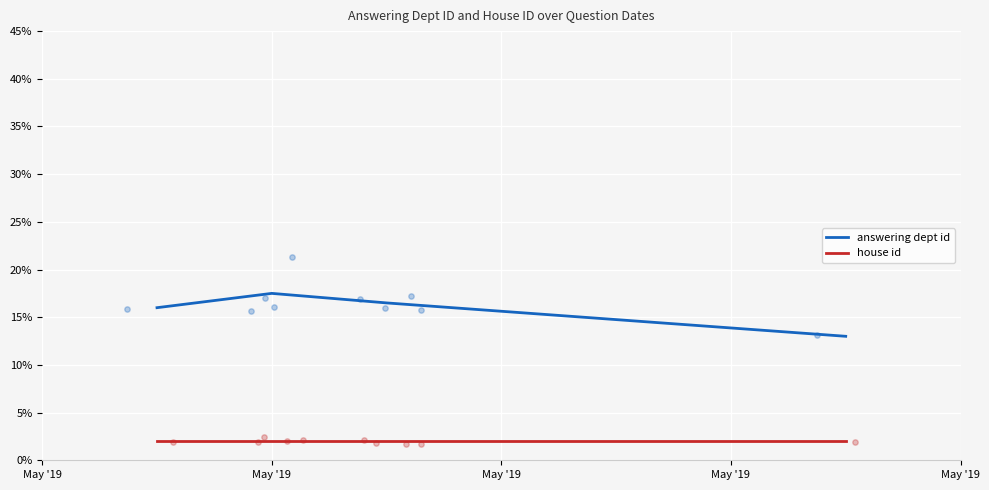

Is the value of house id at May '19 greater than the value of answering dept id at May '19?

No